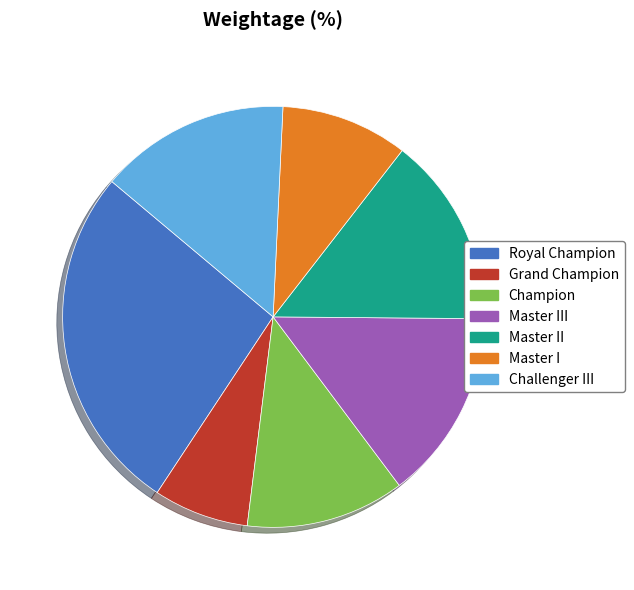

How many slices are in this pie chart?

7